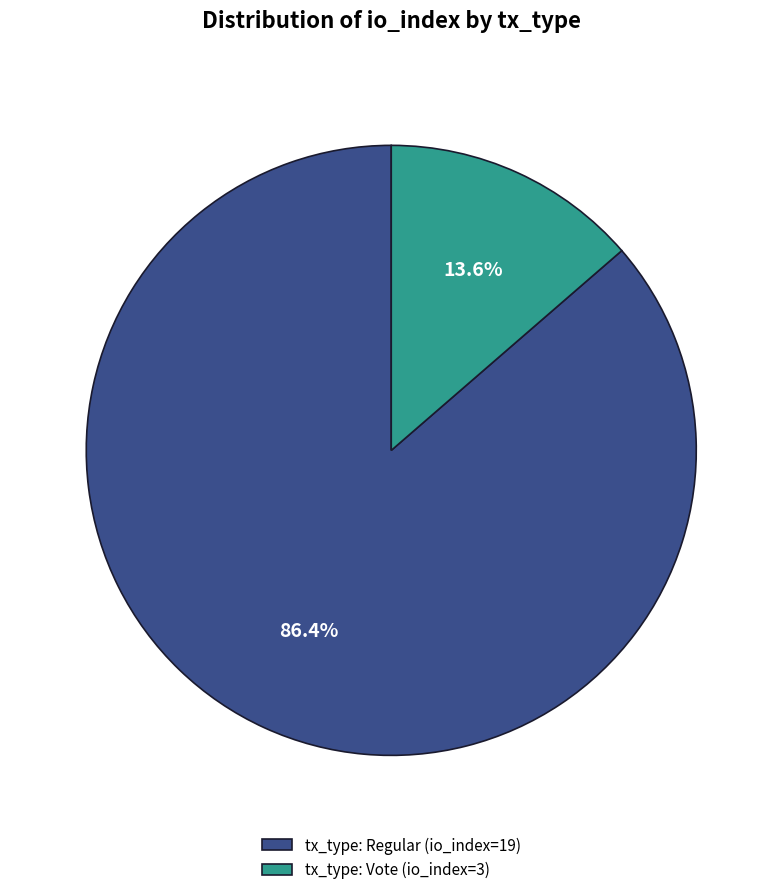

Between tx_type: Vote (io_index=3) and tx_type: Regular (io_index=19), which is larger?

tx_type: Regular (io_index=19)